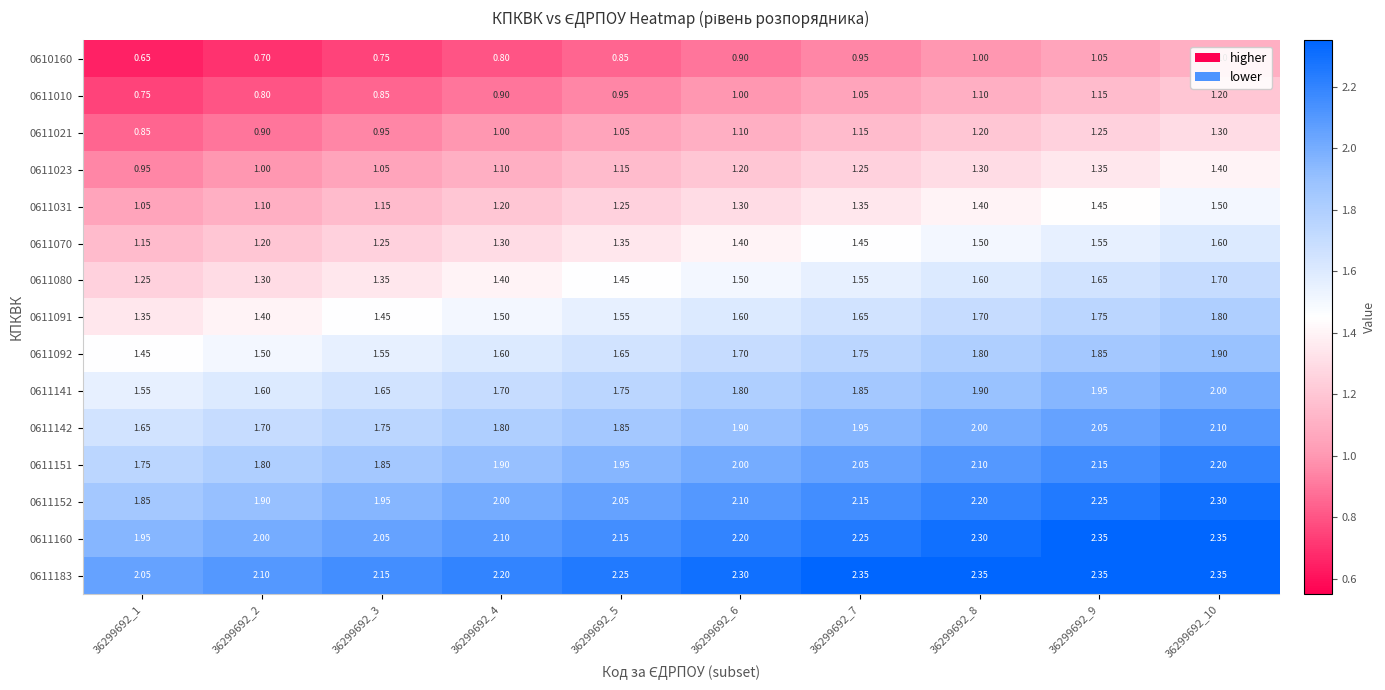

Is the value of 0611080 at 36299692_6 greater than the value of 0611092 at 36299692_5?

No